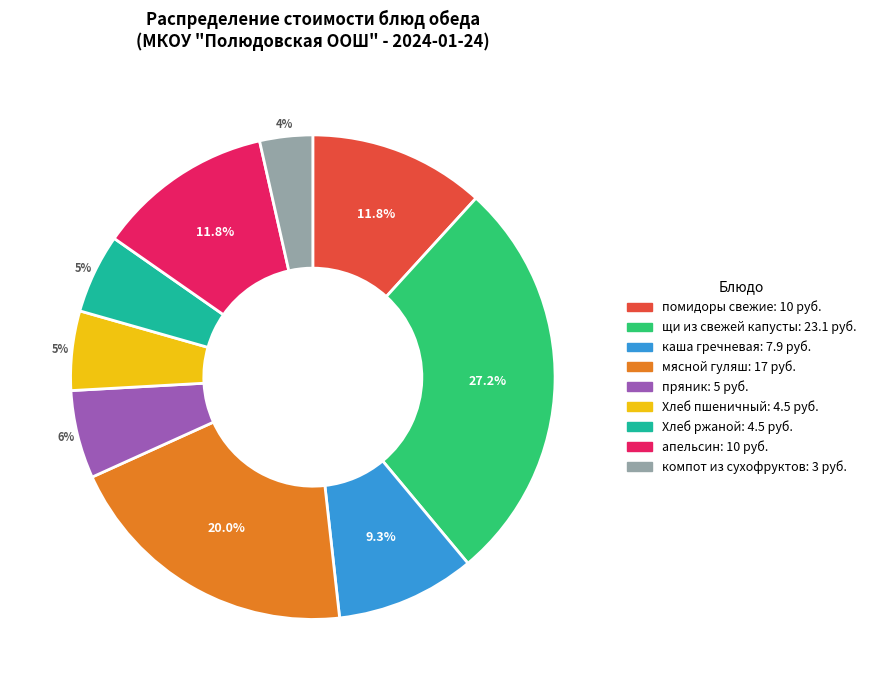

Count the number of slices in the pie.

9